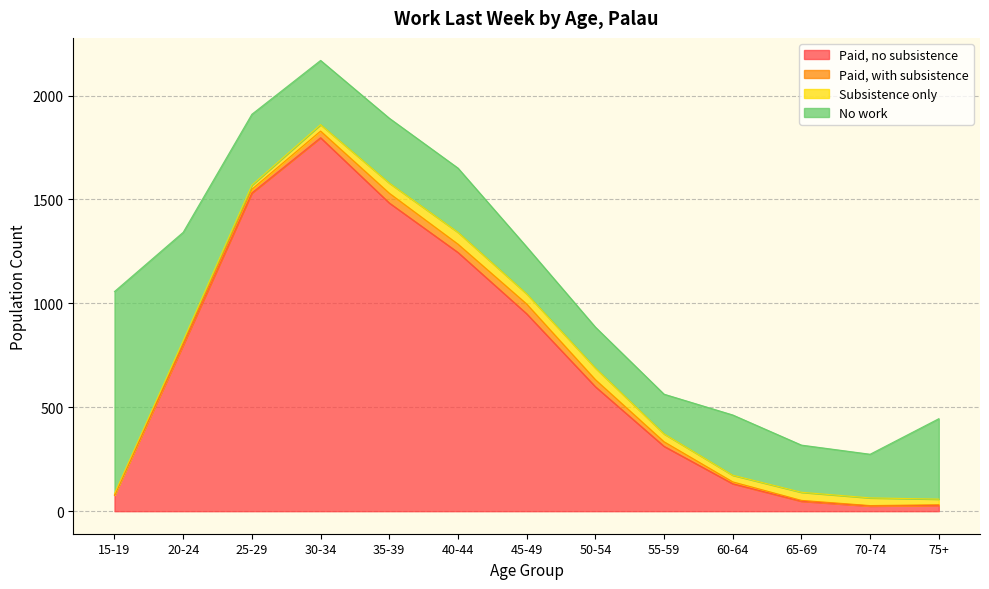

Where is the first local minimum for Paid, no subsistence?

70-74